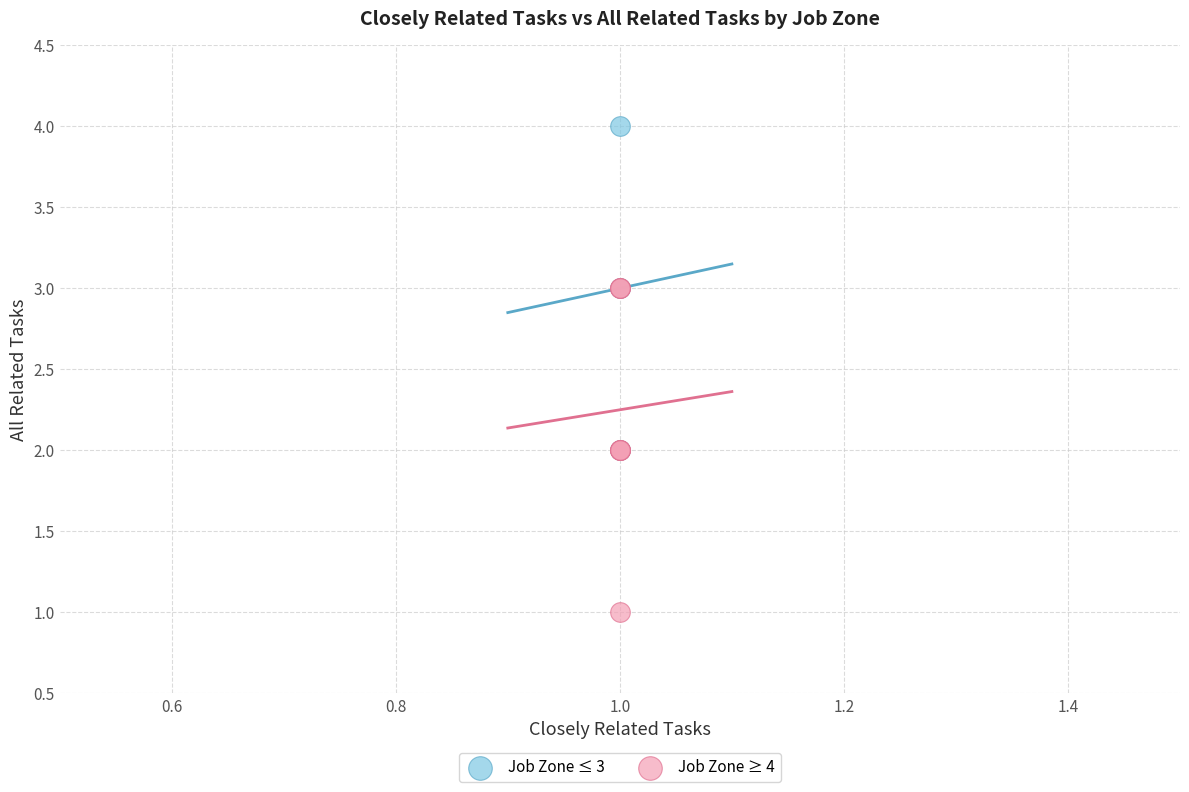

Which series contains the lowest Y value?

Job Zone ≥ 4